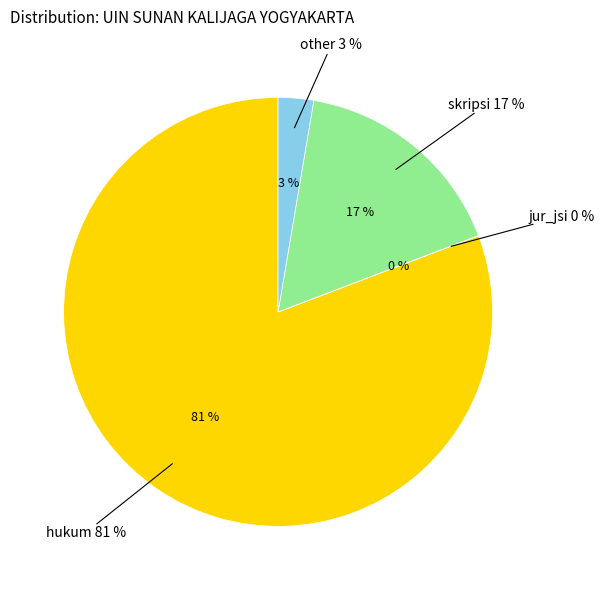

Does other account for over 50% of the chart?

No